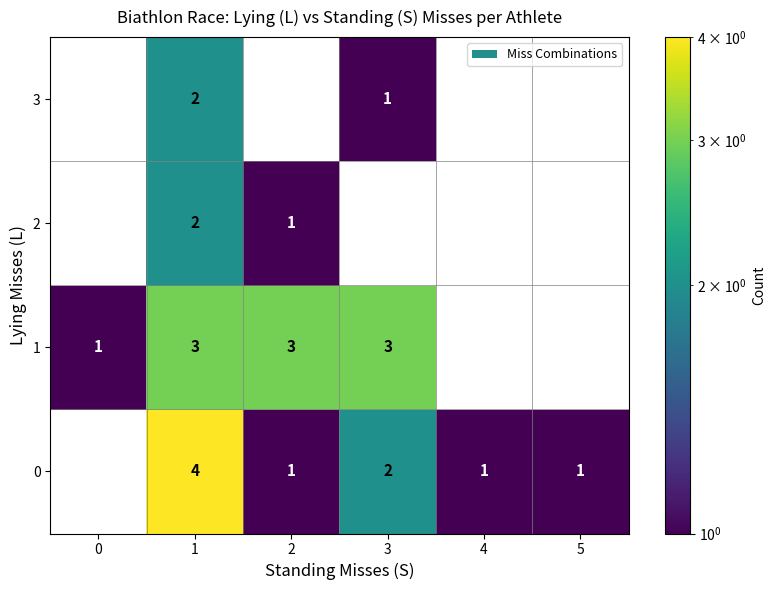

Is the value of 2 at 2 greater than the value of 3 at 1?

No